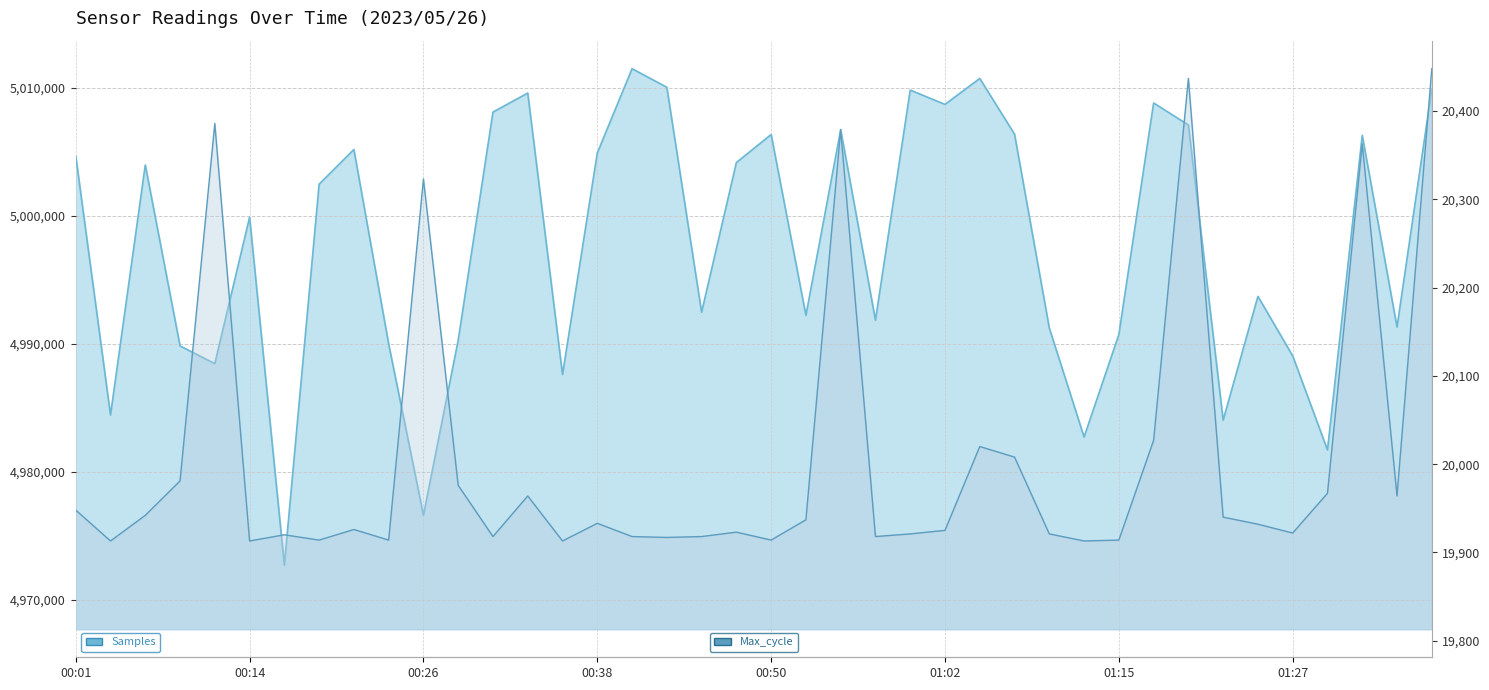

At which category is the sum across all series the highest?

00:41